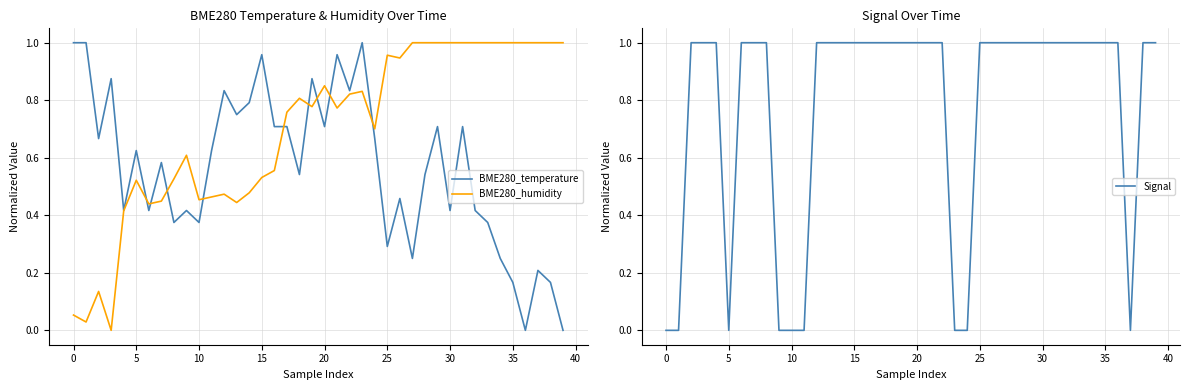

What are all the series names shown in the legend?

BME280_temperature, BME280_humidity, Signal